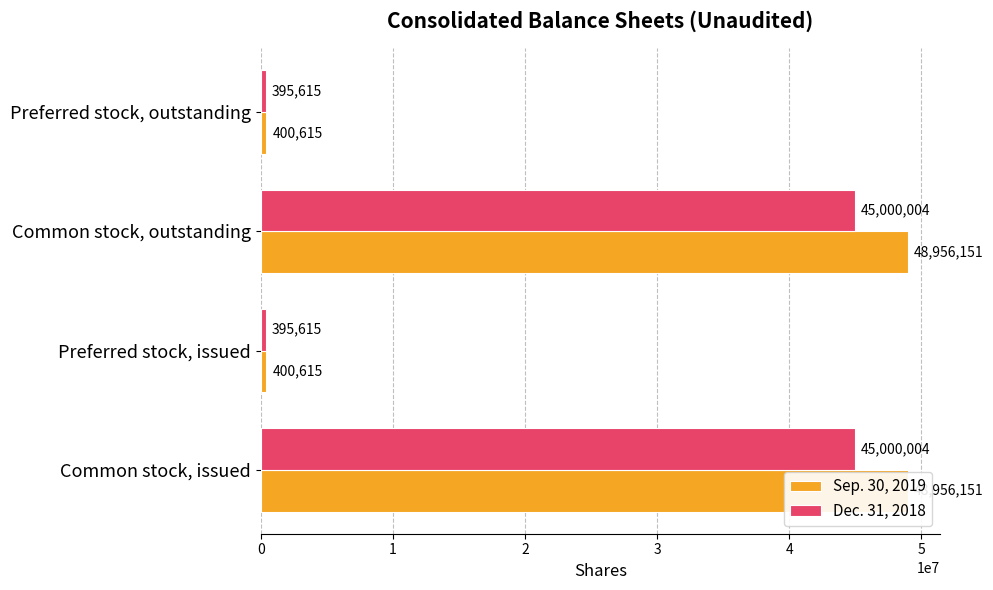

What is the difference between the maximum and minimum values in the Dec. 31, 2018 series?

44604389